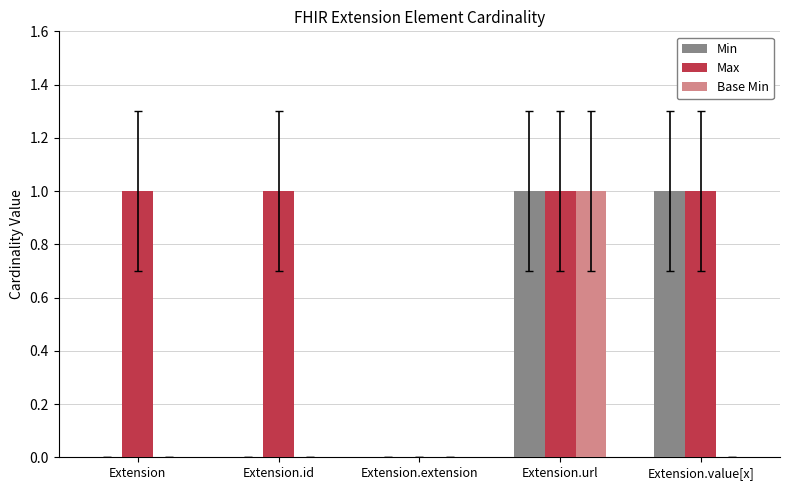

Is it true that Base Min equals 0 at Extension.id?

True